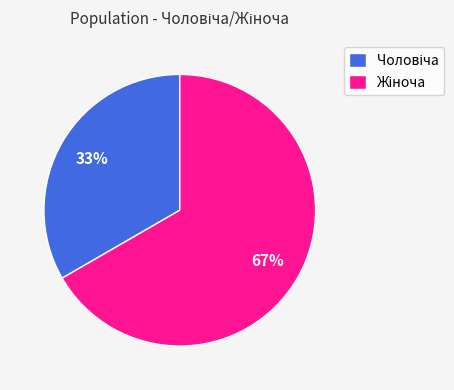

Is there any slice that represents more than half of the pie?

Yes